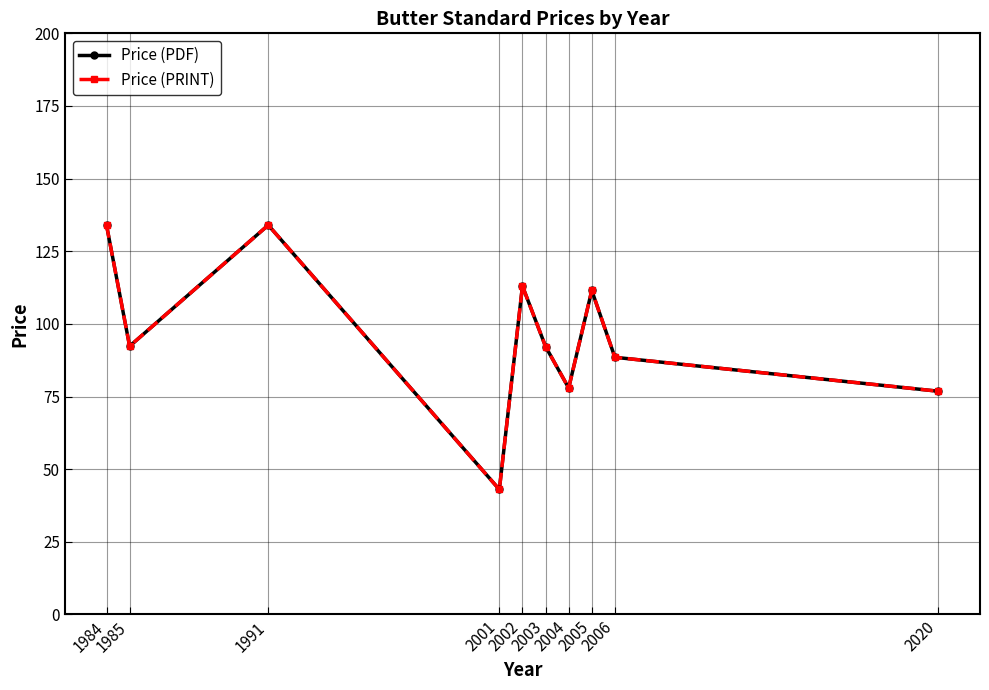

True or false: Price (PRINT) and Price (PDF) intersect in this chart.

False